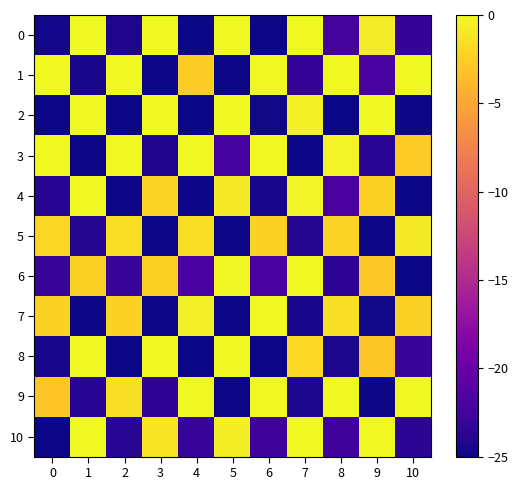

Which label corresponds to the largest value in the chart?

1